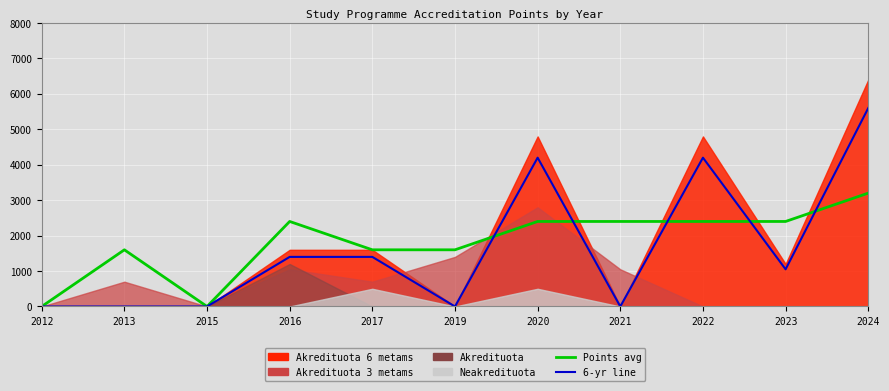

What is the difference between the maximum and second lowest values in the Points avg (scaled) series?

3200